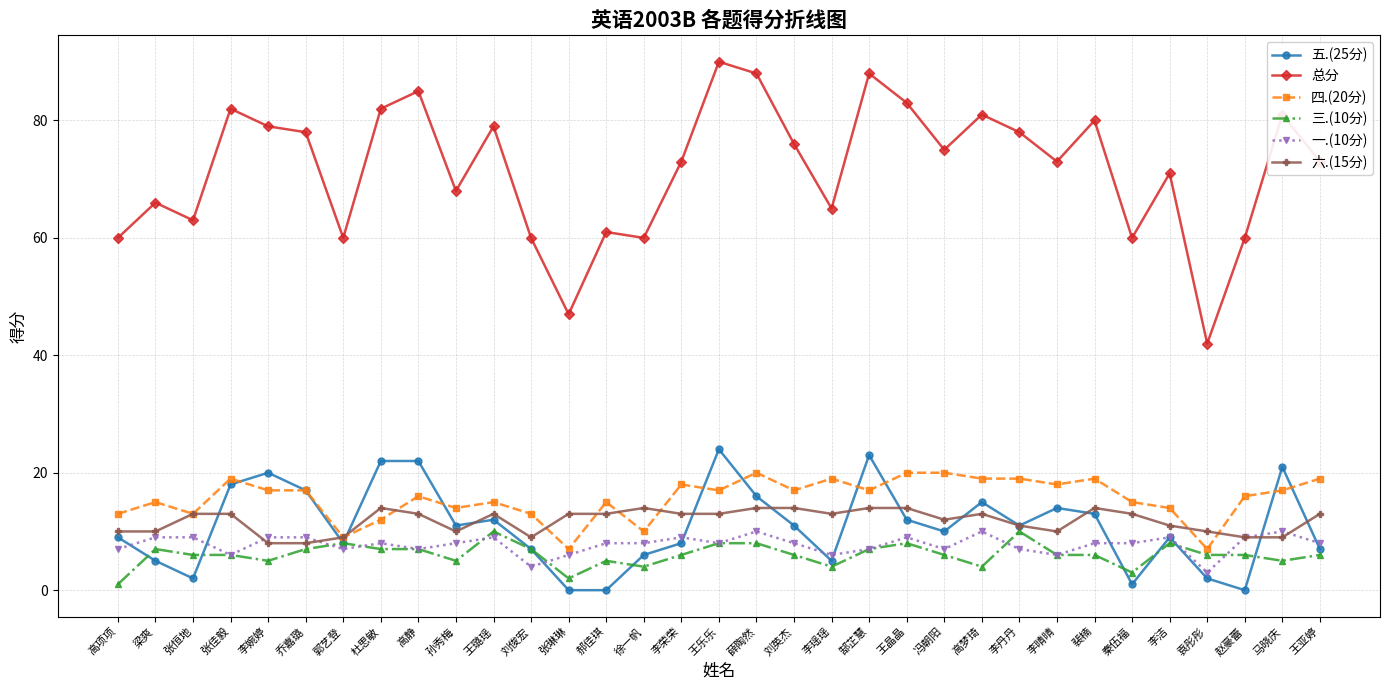

What position from the right is 郭艺登?

27